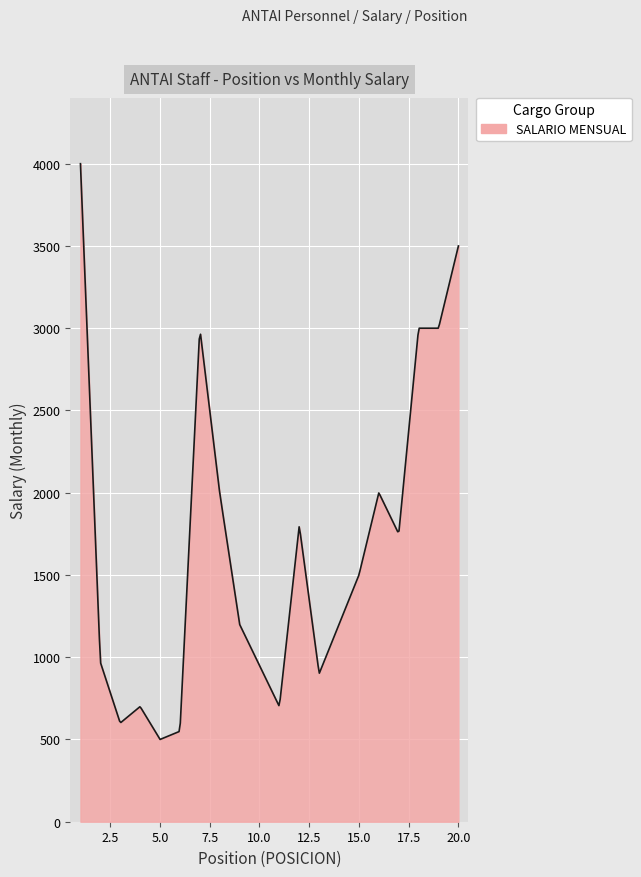

What is the smallest value displayed?

500.2